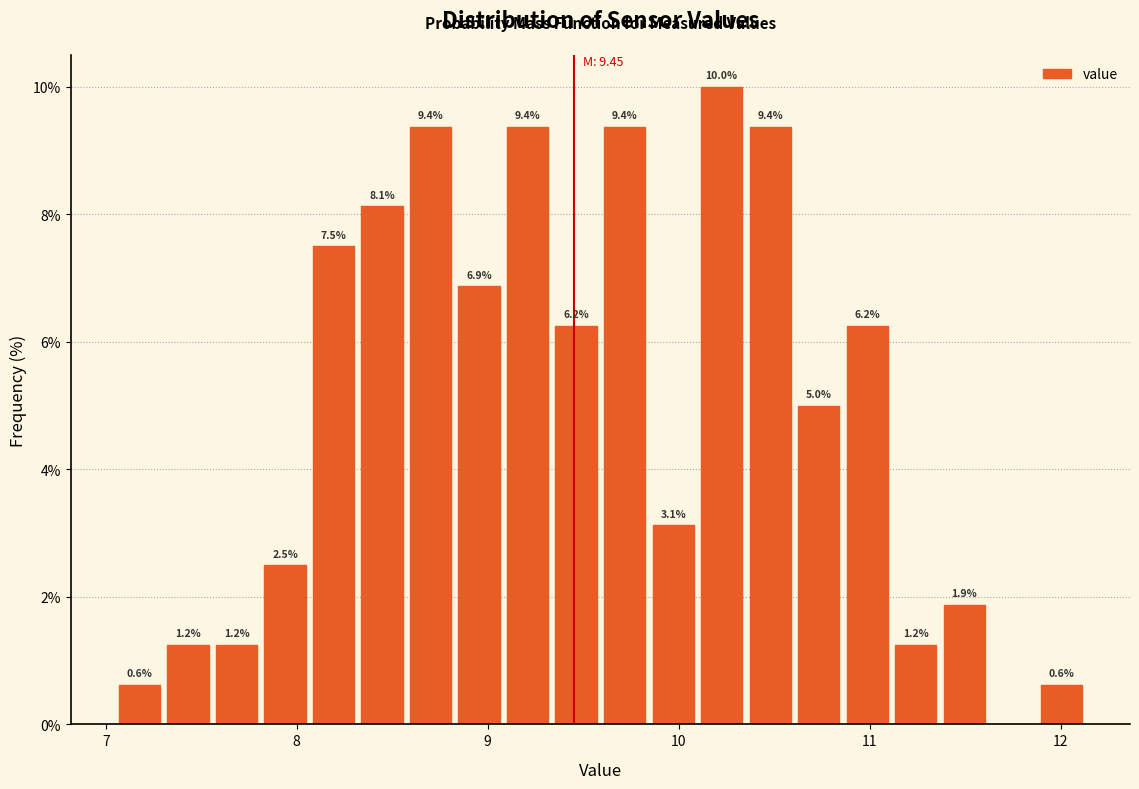

Around what value on the x-axis is the tallest bar? Give the approximate position of its centre, as read against the axis.

10.2